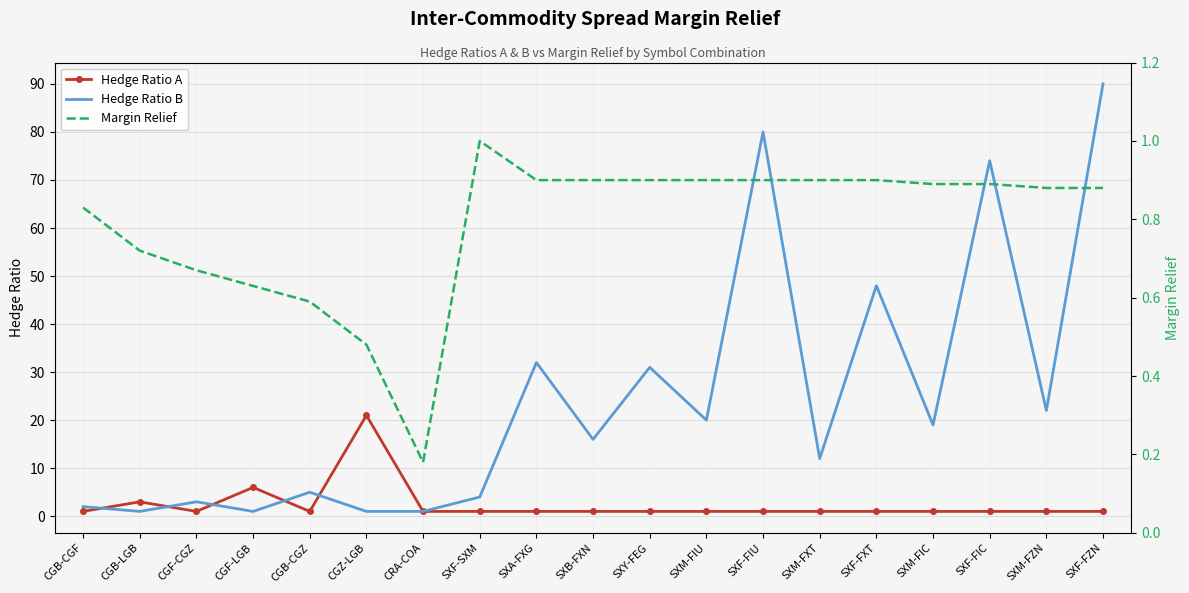

Which series has the largest total across all categories?

Hedge Ratio B